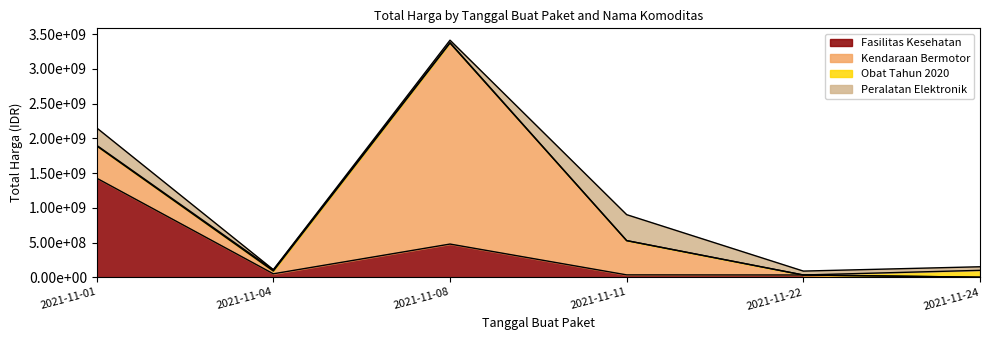

Reading left to right, what are all the values shown in this chart?

Fasilitas Kesehatan: 2021-11-01=1425867900	2021-11-04=49730040	2021-11-08=477600000	2021-11-11=34000000	2021-11-22=32441200	2021-11-24=577875
Kendaraan Bermotor: 2021-11-01=464002100	2021-11-04=39440000	2021-11-08=2892122000	2021-11-11=493000000	2021-11-22=0	2021-11-24=0
Obat Tahun 2020: 2021-11-01=9180000	2021-11-04=15513960	2021-11-08=7401240	2021-11-11=333600	2021-11-22=78000	2021-11-24=98772570
Peralatan Elektronik: 2021-11-01=250350000	2021-11-04=4350000	2021-11-08=34292000	2021-11-11=373404000	2021-11-22=56152800	2021-11-24=51601000